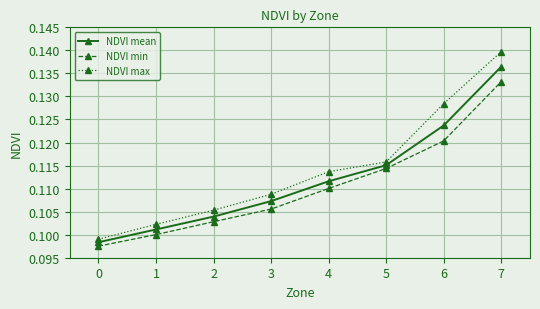

What is the total value across all series at 6?

0.4